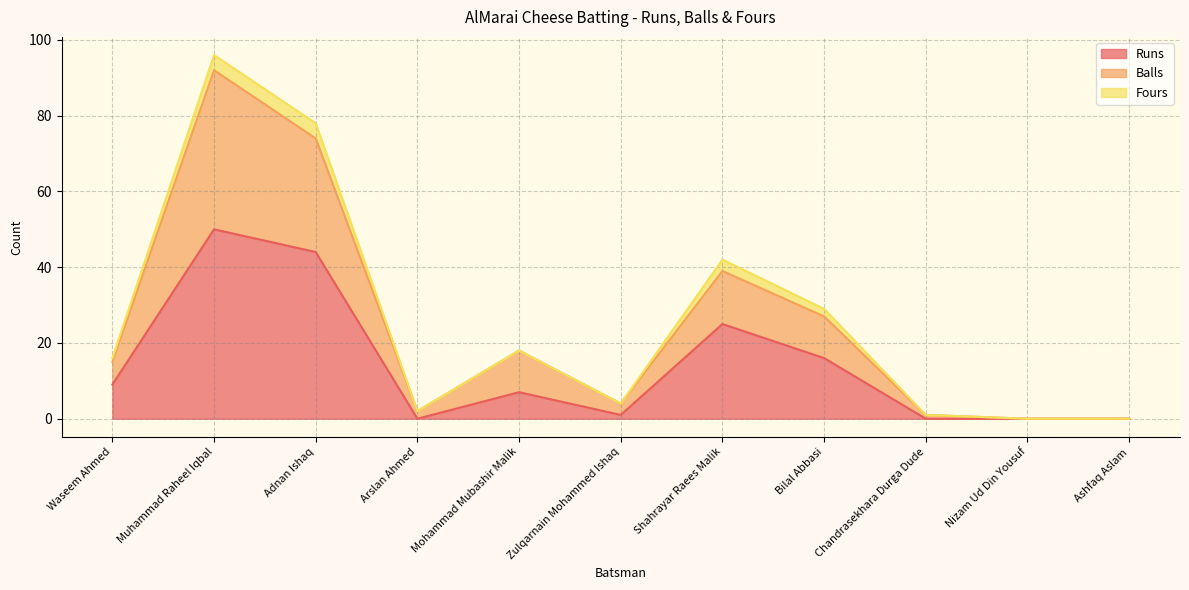

What position from the right is Muhammad Raheel Iqbal?

10